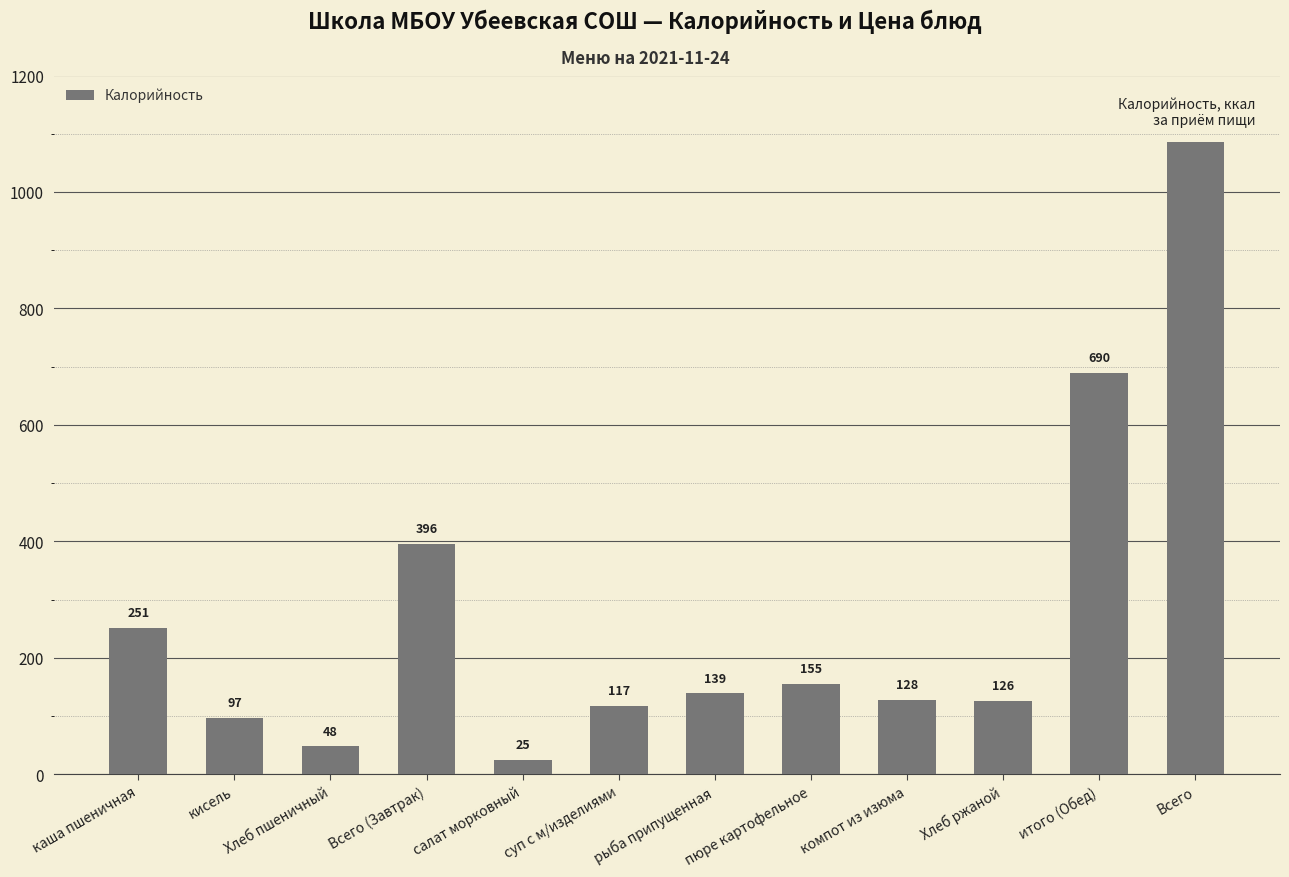

What is the difference between the maximum and minimum values?

1061